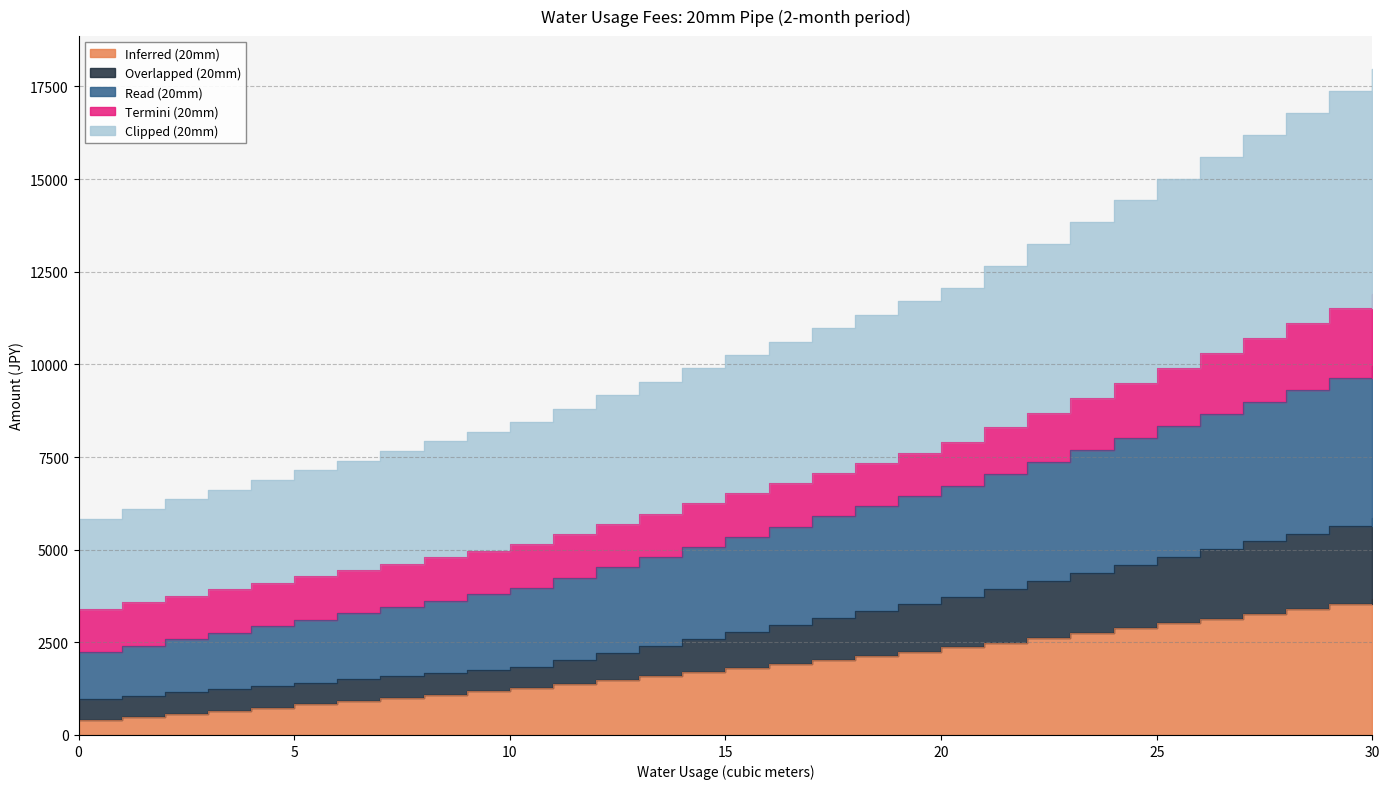

Is the value of Clipped (20mm) at 19 greater than the value of Overlapped (20mm) at 21?

Yes